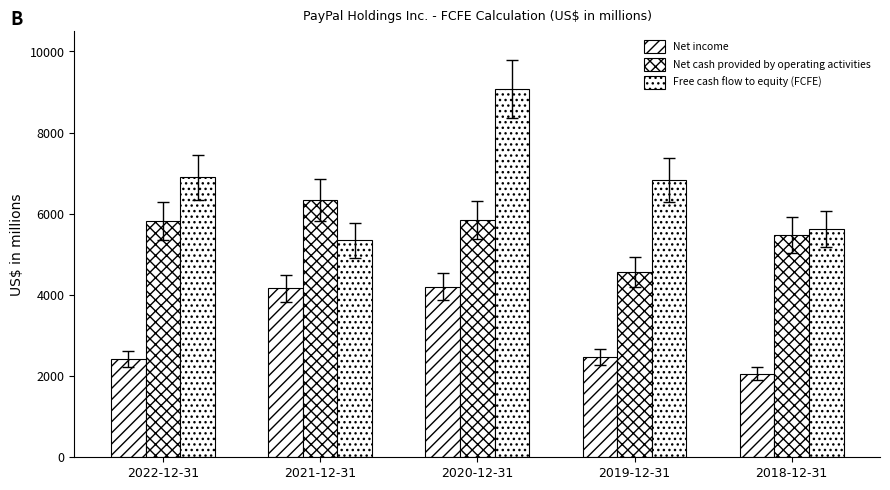

The Net cash provided by operating activities series shows 927 at 2019-12-31. True or false?

False